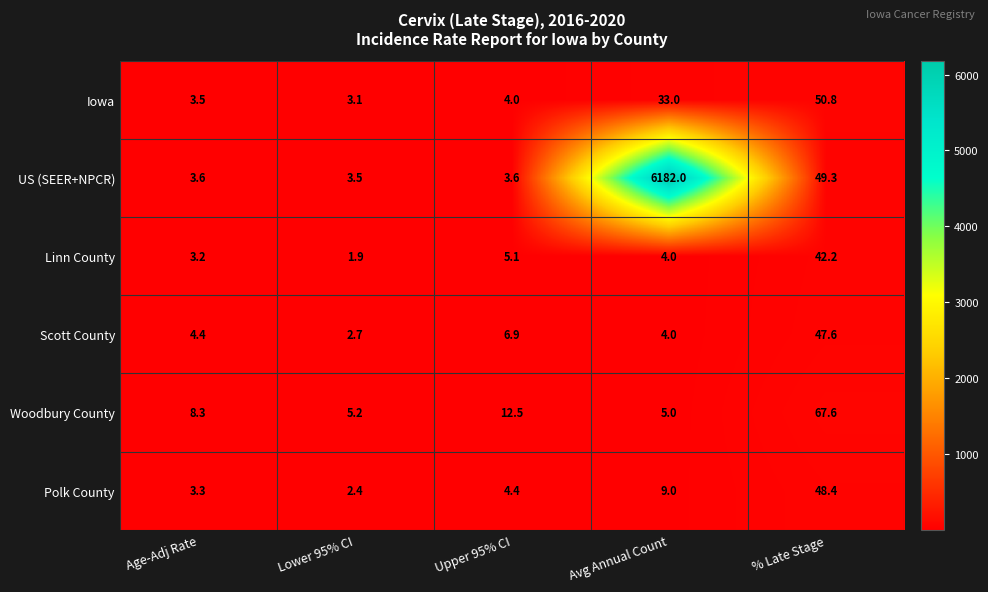

True or false: Polk County has a value of 4.4 at Upper 95% CI.

True